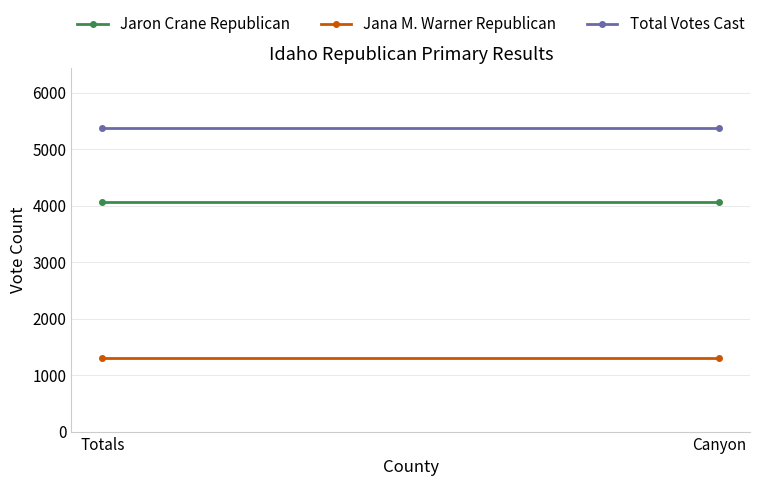

What are all the series names shown in the legend?

Jaron Crane Republican, Jana M. Warner Republican, Total Votes Cast